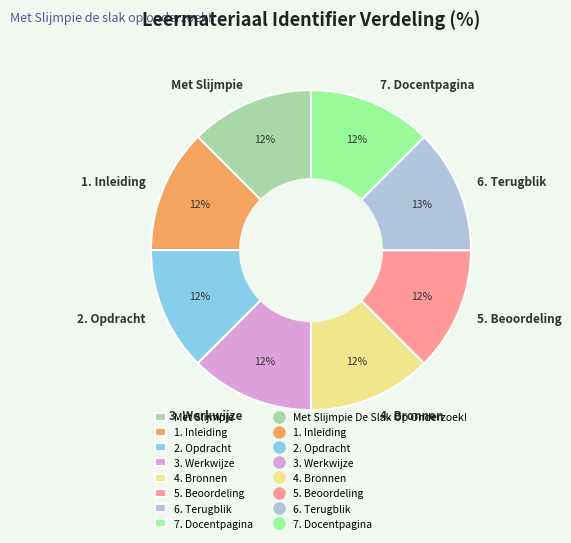

The 3. Werkwijze slice represents 4% of the pie. True or false?

False